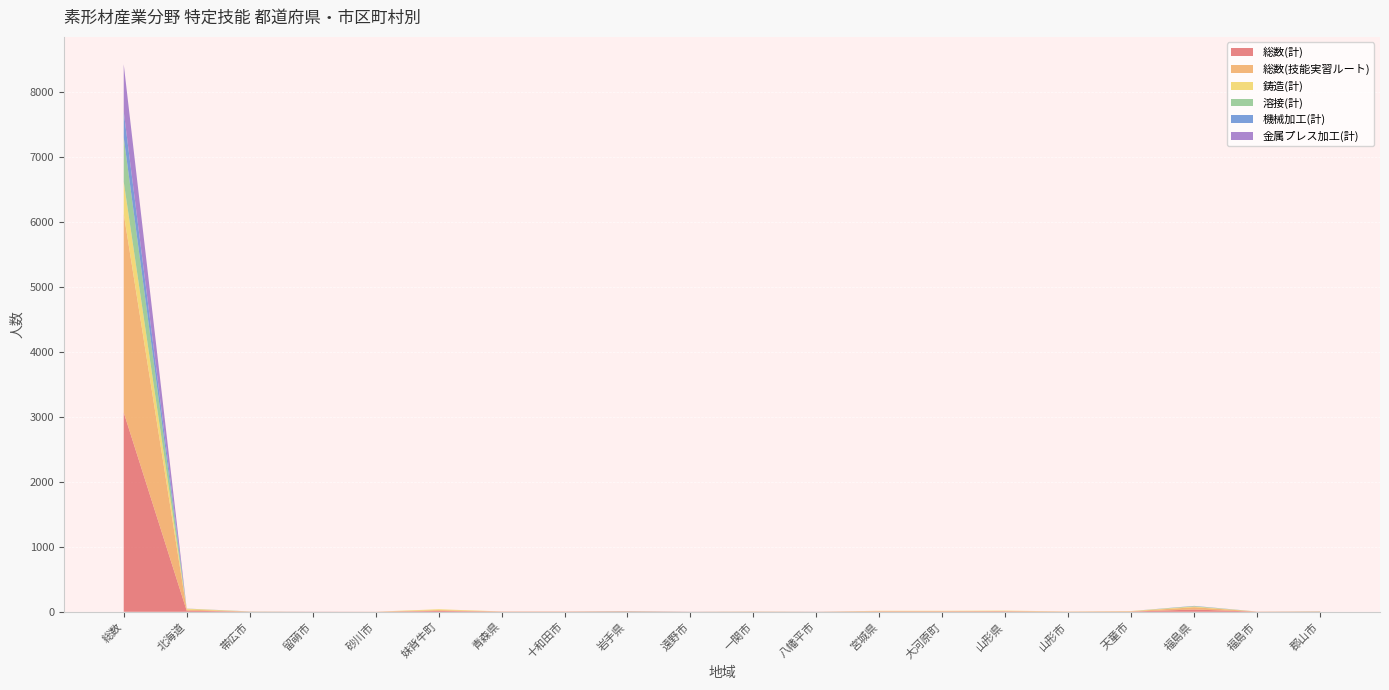

Reading left to right, list all the values displayed in this chart.

総数(計): 総数=3066	北海道=17	帯広市=2	留萌市=1	砂川市=1	妹背牛町=13	青森県=3	十和田市=3	岩手県=4	遠野市=1	一関市=2	八幡平市=1	宮城県=5	大河原町=5	山形県=6	山形市=2	天童市=4	福島県=35	福島市=2	郡山市=3
総数(技能実習ルート): 総数=3057	北海道=17	帯広市=2	留萌市=1	砂川市=1	妹背牛町=13	青森県=3	十和田市=3	岩手県=4	遠野市=1	一関市=2	八幡平市=1	宮城県=5	大河原町=5	山形県=6	山形市=2	天童市=4	福島県=35	福島市=2	郡山市=3
鋳造(計): 総数=494	北海道=13	帯広市=0	留萌市=0	砂川市=0	妹背牛町=13	青森県=0	十和田市=0	岩手県=1	遠野市=0	一関市=1	八幡平市=0	宮城県=5	大河原町=5	山形県=6	山形市=2	天童市=4	福島県=11	福島市=0	郡山市=0
溶接(計): 総数=683	北海道=2	帯広市=2	留萌市=0	砂川市=0	妹背牛町=0	青森県=0	十和田市=0	岩手県=1	遠野市=0	一関市=1	八幡平市=0	宮城県=0	大河原町=0	山形県=0	山形市=0	天童市=0	福島県=6	福島市=0	郡山市=3
機械加工(計): 総数=395	北海道=0	帯広市=0	留萌市=0	砂川市=0	妹背牛町=0	青森県=0	十和田市=0	岩手県=2	遠野市=1	一関市=0	八幡平市=1	宮城県=0	大河原町=0	山形県=0	山形市=0	天童市=0	福島県=4	福島市=0	郡山市=0
金属プレス加工(計): 総数=729	北海道=1	帯広市=0	留萌市=1	砂川市=0	妹背牛町=0	青森県=0	十和田市=0	岩手県=0	遠野市=0	一関市=0	八幡平市=0	宮城県=0	大河原町=0	山形県=0	山形市=0	天童市=0	福島県=0	福島市=0	郡山市=0